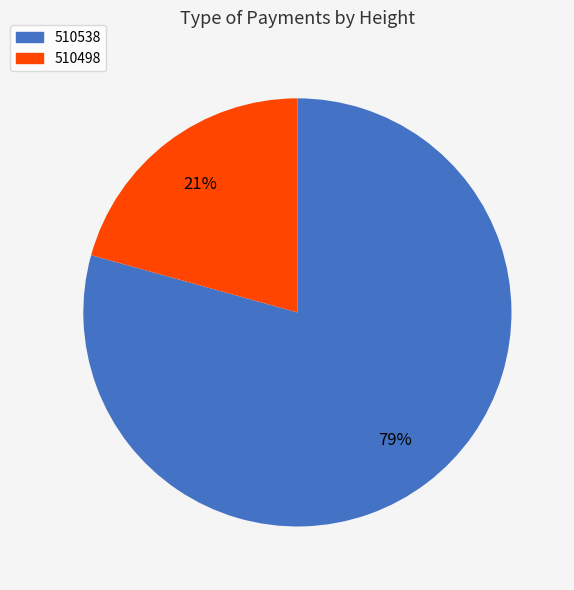

Combined, do 510538 and 510498 account for over 50%?

Yes